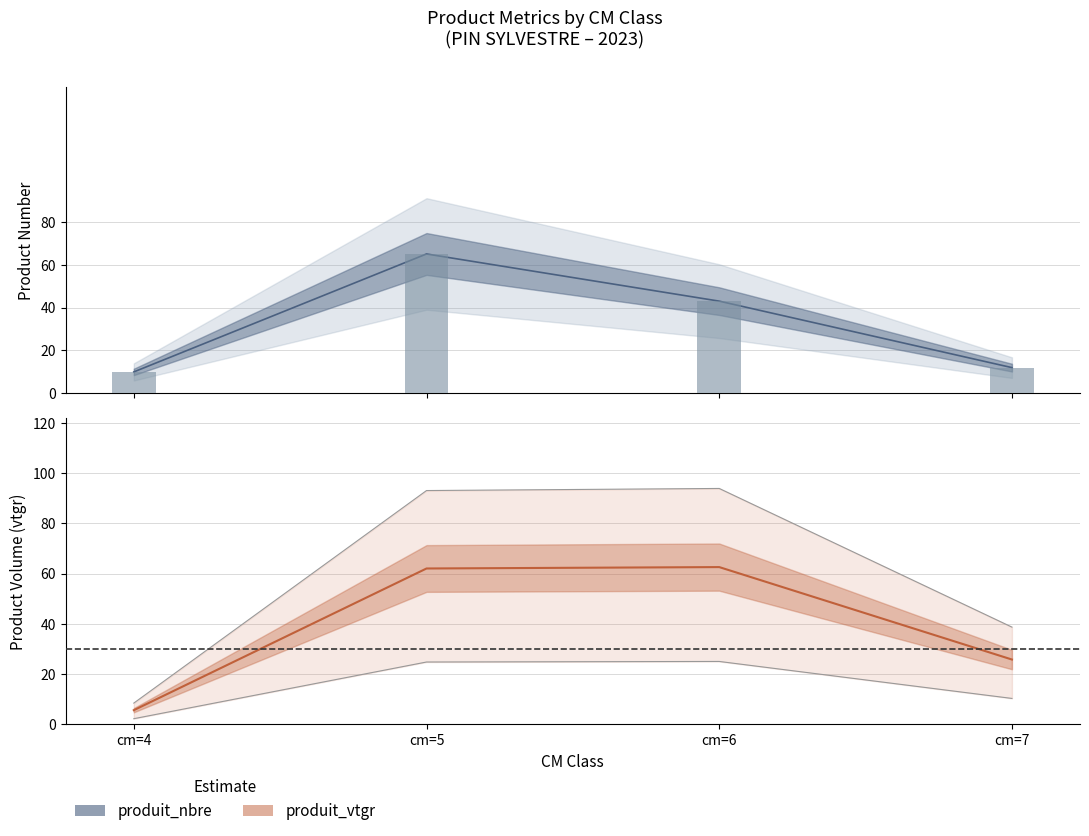

What is the average value?

39.0